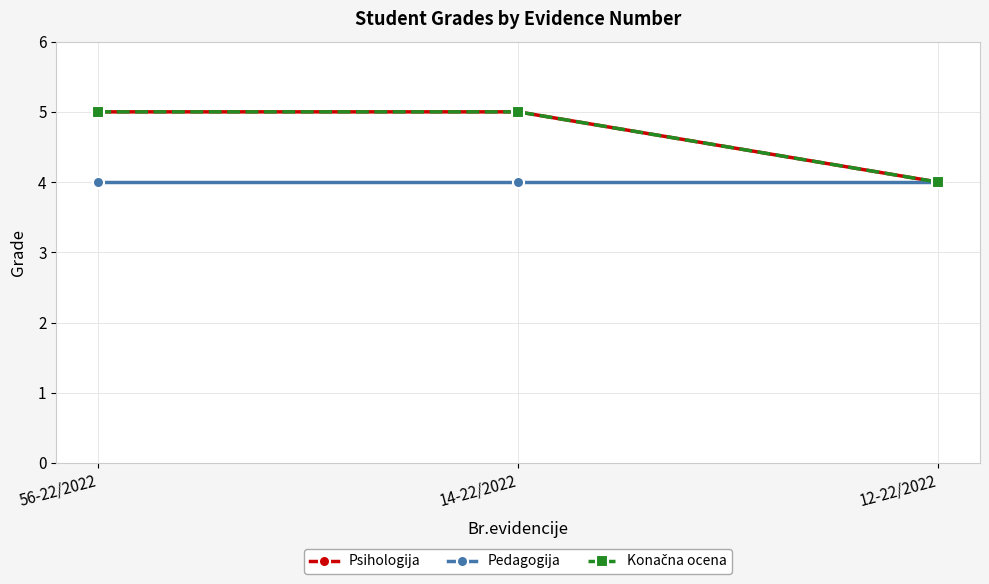

Which category has the lowest value across all series?

12-22/2022